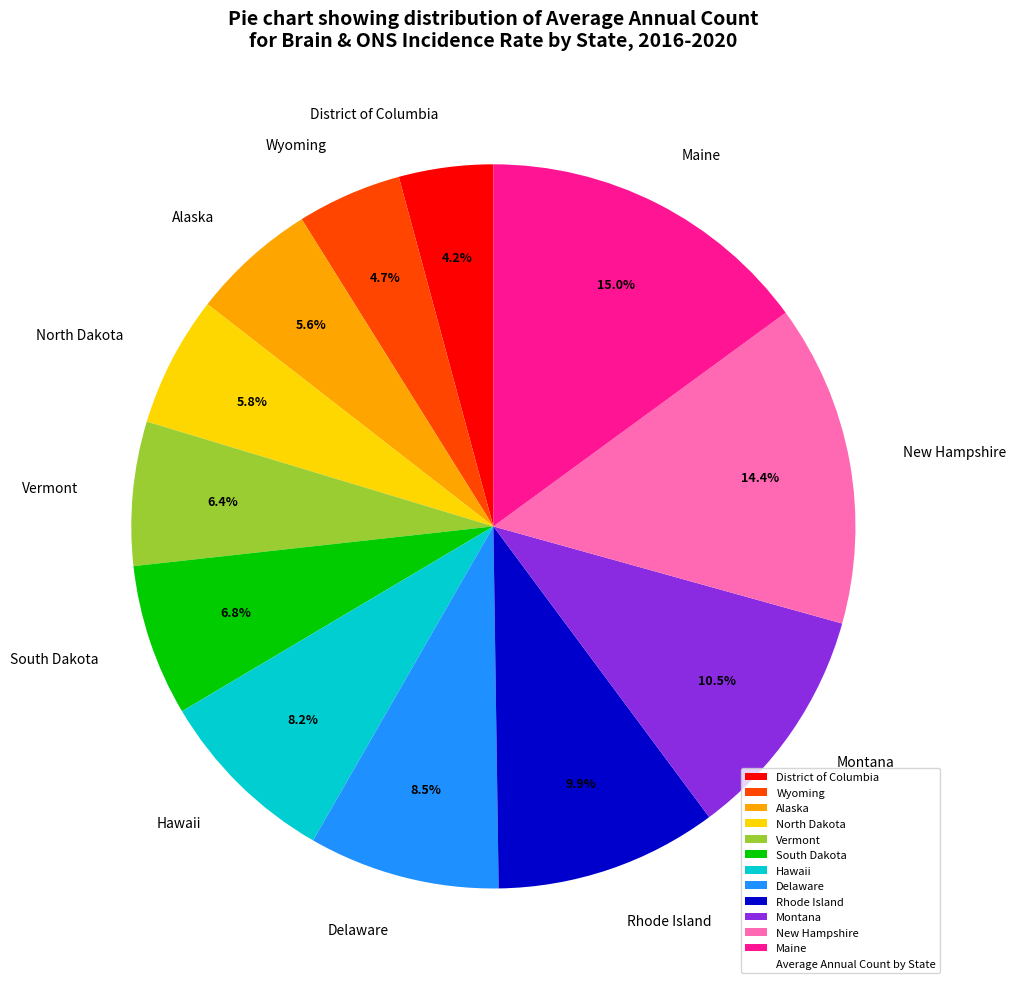

What is the ratio of the value at South Dakota to the value at North Dakota?

1.2